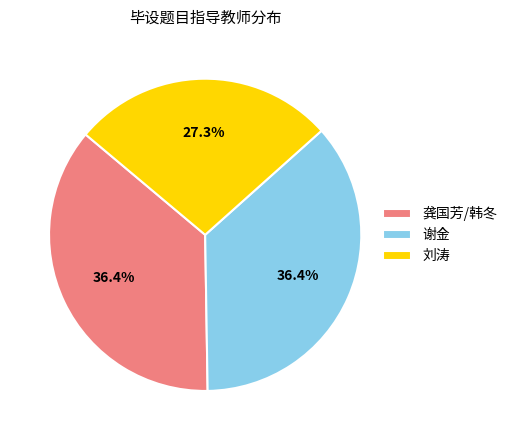

Does 刘涛 account for over 50% of the chart?

No